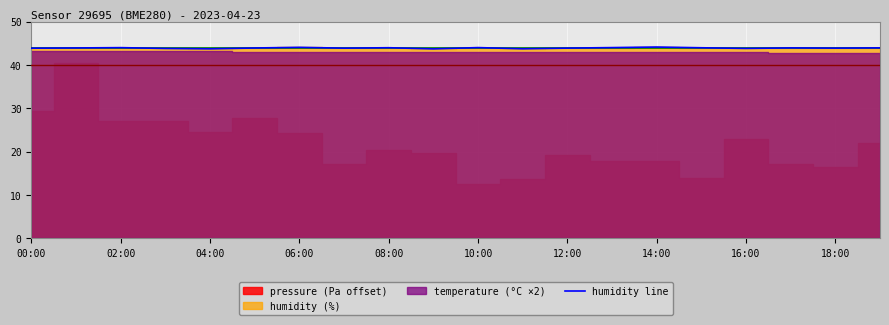

Is it true that humidity line equals 76.9 at 00:00?

False